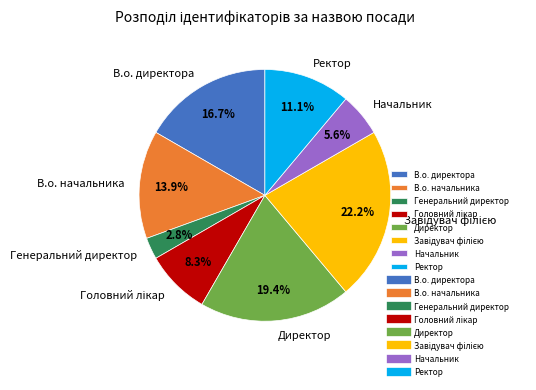

Which category has the smallest portion of the pie?

Генеральний директор